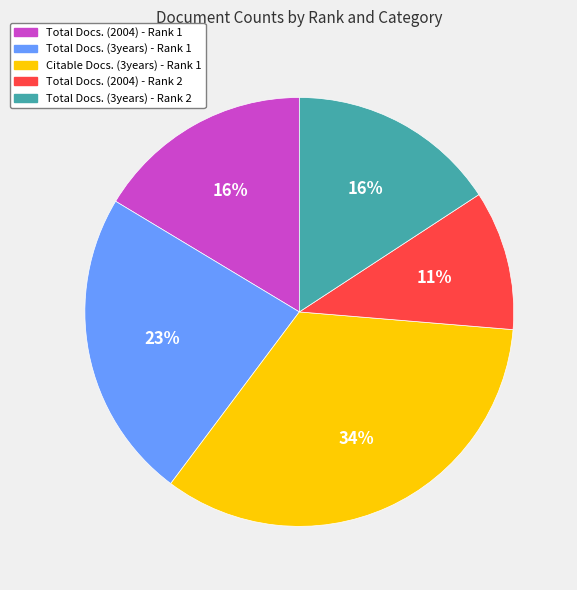

How many segments does this pie chart have?

5